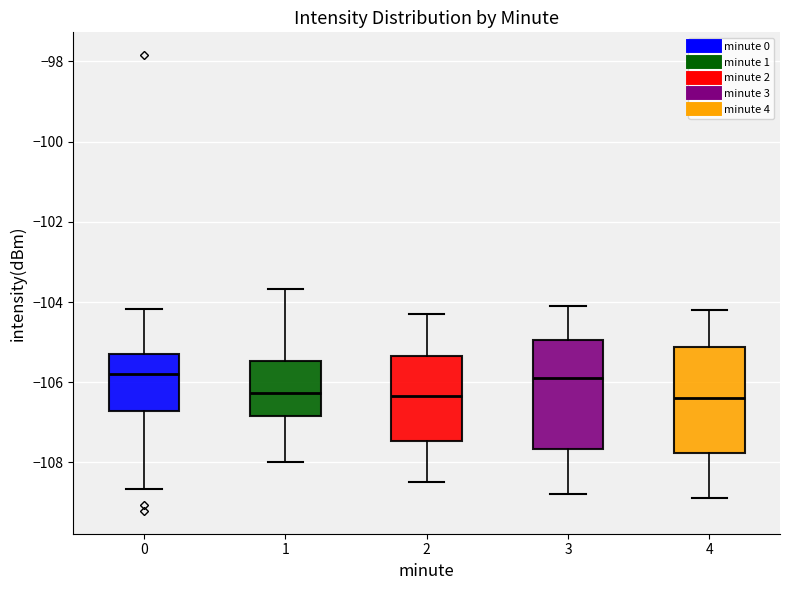

Where does the lower whisker of the box at x = 2 end on the y-axis? The values are not printed on the chart, so give them approximately, as read against the axis.

-108.4